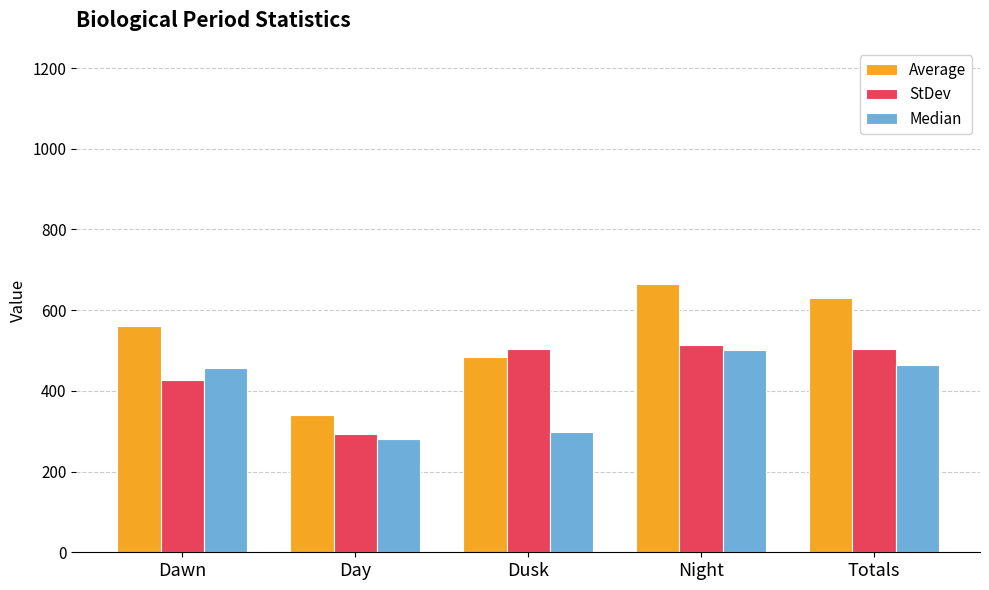

What is the total value across all series at Totals?

1598.5